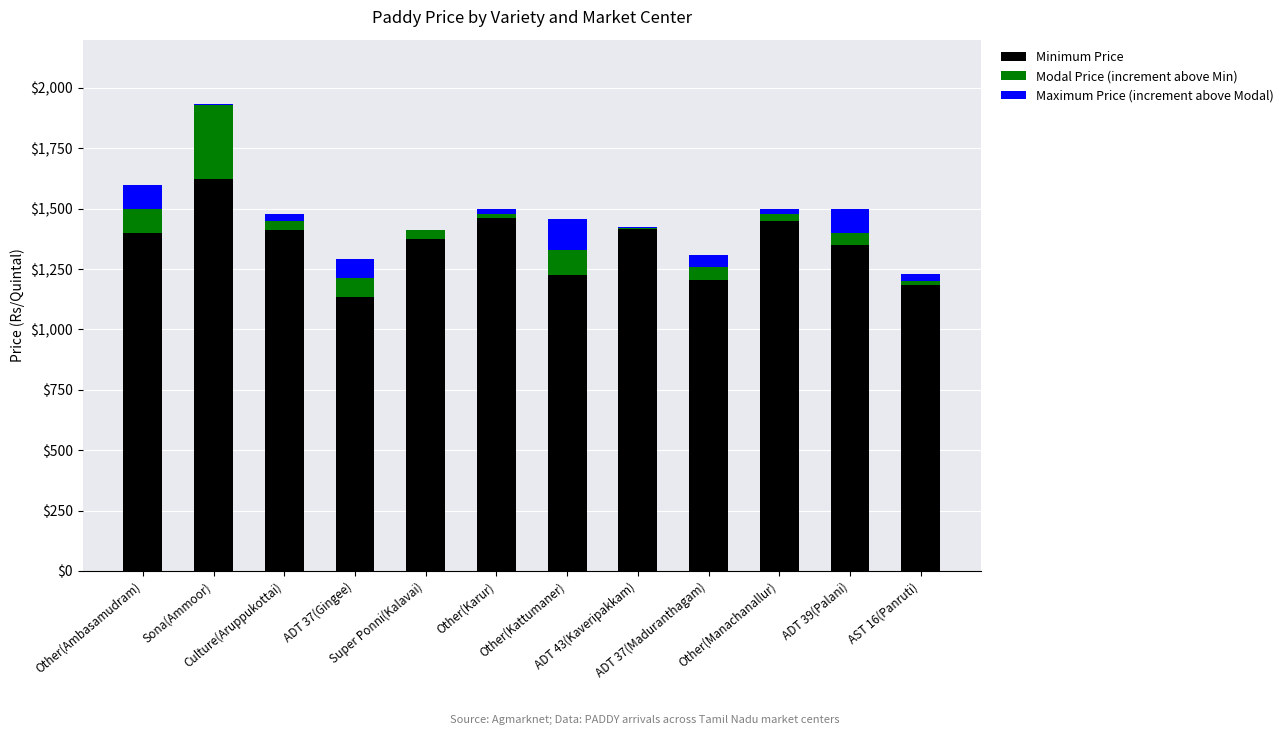

How many series are shown in this chart?

3